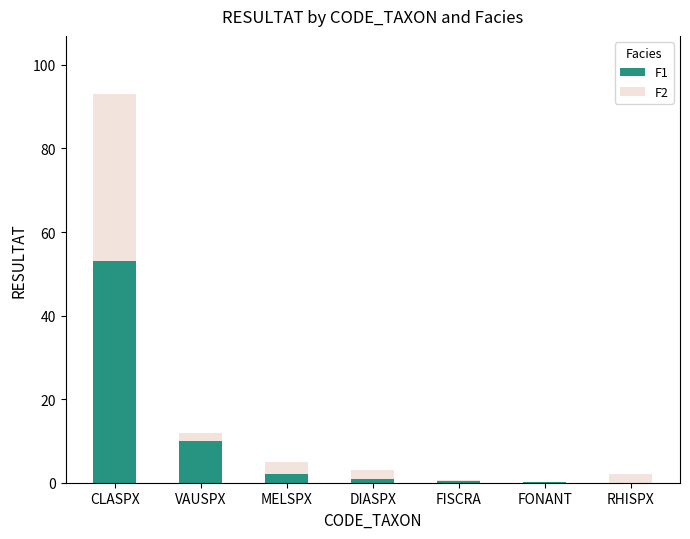

What is the sum of all F1 values?

66.6